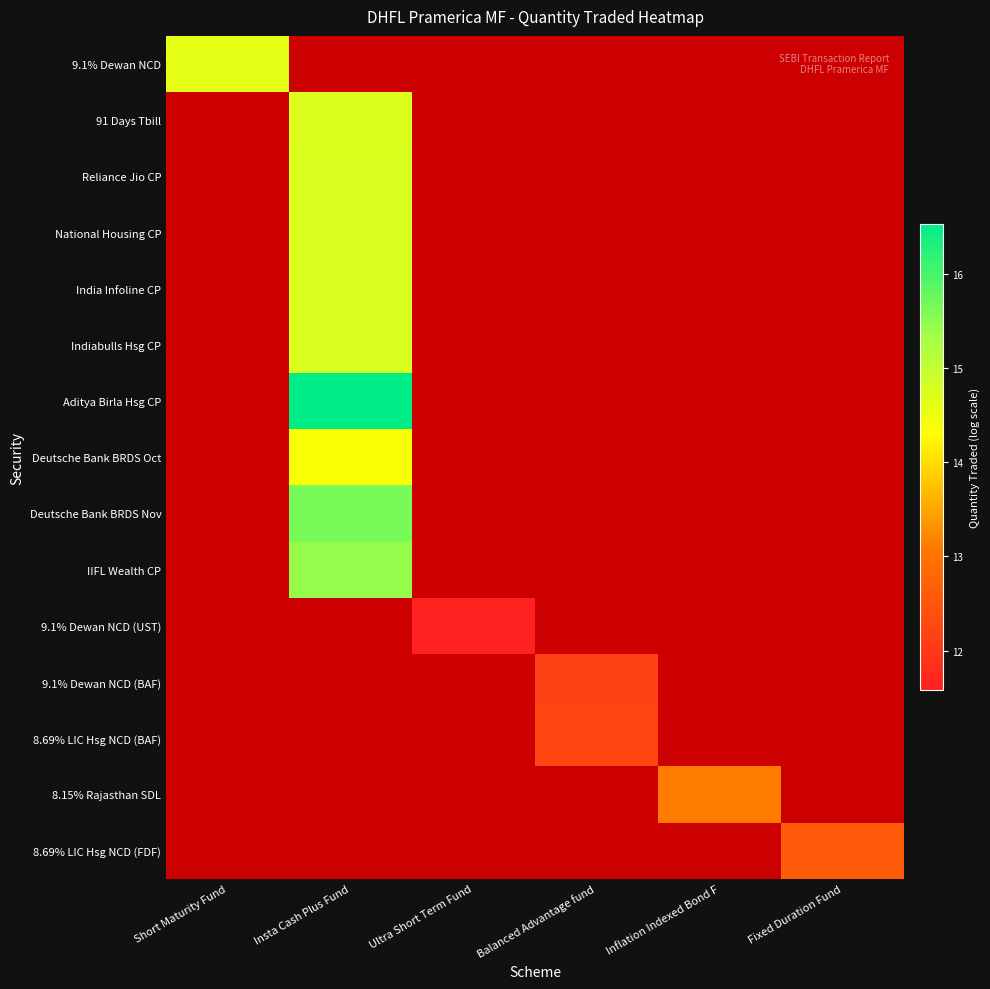

Is the value of 9.1% Dewan NCD at Inflation Indexed Bond F greater than the value of India Infoline CP at Insta Cash Plus Fund?

No